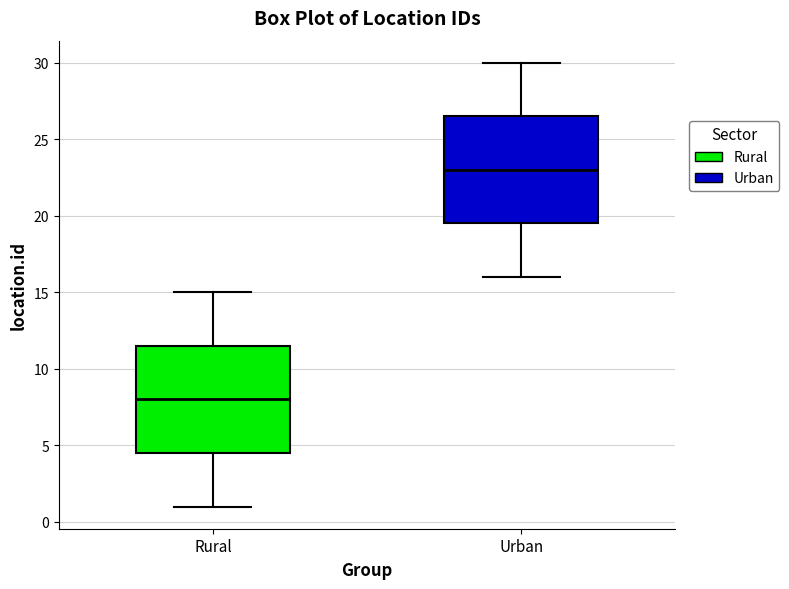

Reading left to right, read every box against the y-axis: the position of its median line, the range the box covers, and the ends of its whiskers. The values are not printed on the chart, so give them approximately, as read against the axis.

Rural: median 8.0, box 4.5 to 11.5, whiskers 1.0 to 15.0
Urban: median 23.0, box 19.5 to 26.5, whiskers 16.0 to 30.0